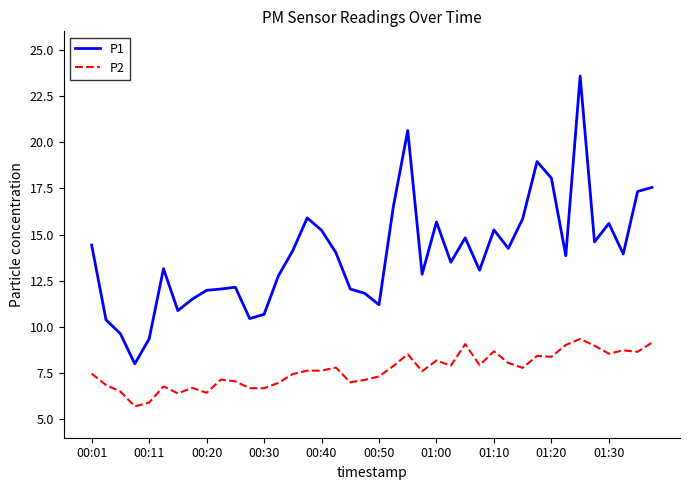

Which series has the largest total across all categories?

P1